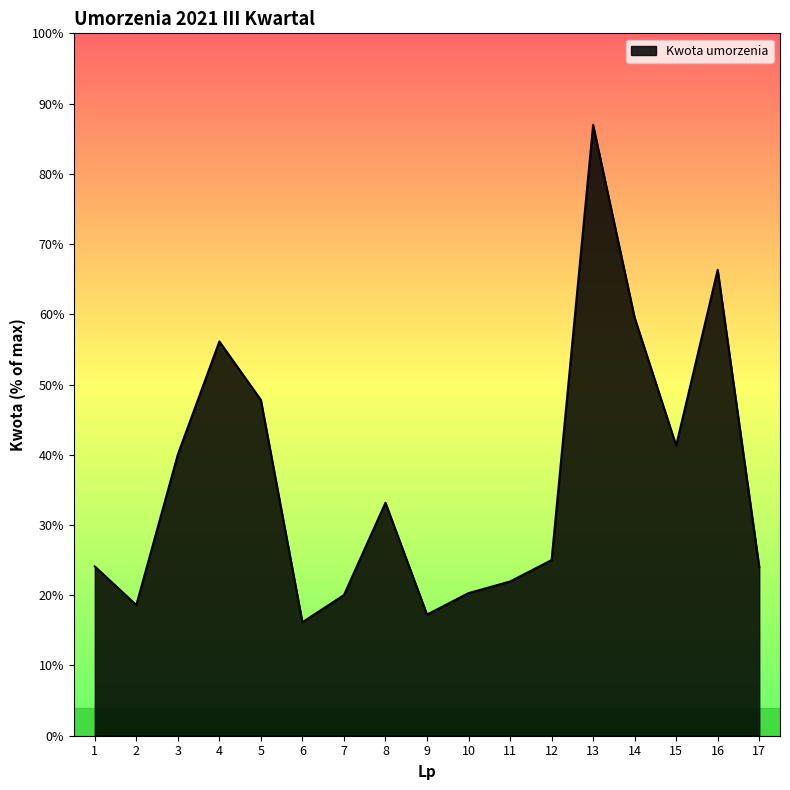

Which has a higher value, 9 or 3?

3